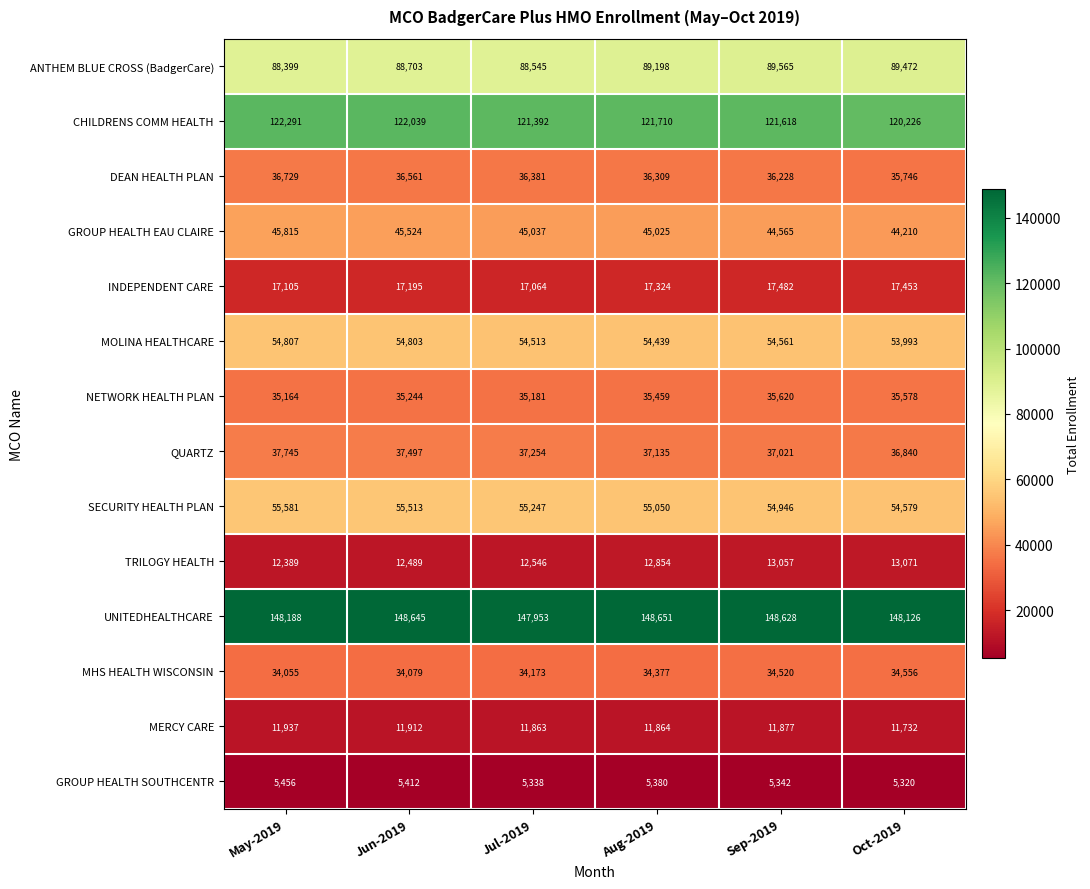

True or false: SECURITY HEALTH PLAN has a value of 72549 at Sep-2019.

False